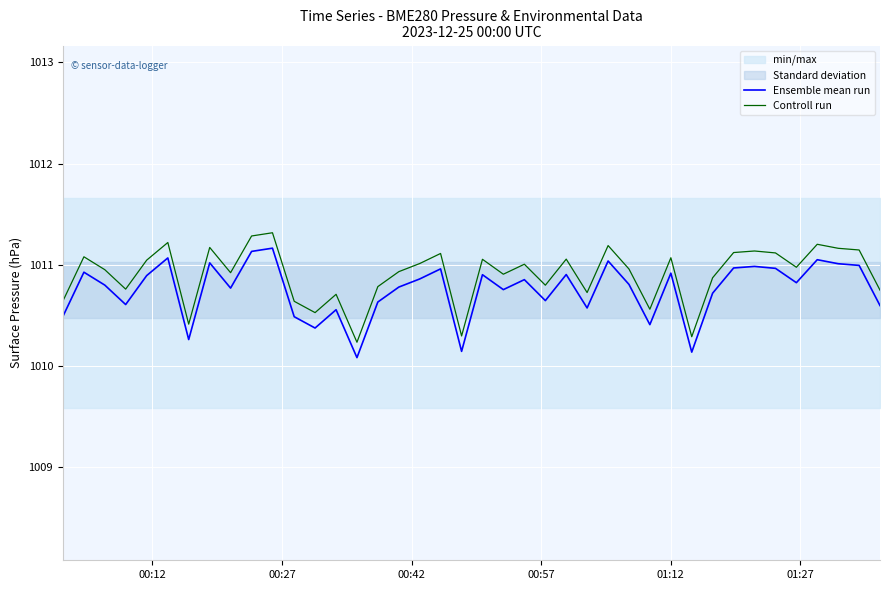

What is the maximum value for Controll run?

1011.3